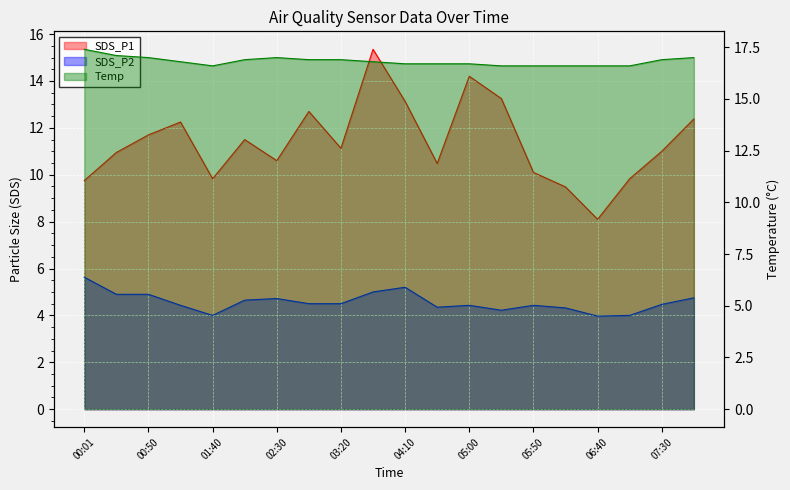

Reading left to right, transcribe all the data shown in this chart.

SDS_P1: 00:01=9.8	00:26=10.9	00:50=11.7	01:15=12.2	01:40=9.8	02:05=11.5	02:30=10.6	02:55=12.7	03:20=11.1	03:45=15.3	04:10=13.1	04:35=10.5	05:00=14.2	05:25=13.2	05:50=10.1	06:15=9.5	06:40=8.1	07:05=9.8	07:30=11.0	07:55=12.4
SDS_P2: 00:01=5.6	00:26=4.9	00:50=4.9	01:15=4.4	01:40=4.0	02:05=4.7	02:30=4.7	02:55=4.5	03:20=4.5	03:45=5.0	04:10=5.2	04:35=4.3	05:00=4.4	05:25=4.2	05:50=4.4	06:15=4.3	06:40=4.0	07:05=4.0	07:30=4.5	07:55=4.8
Temp: 00:01=17.4	00:26=17.1	00:50=17.0	01:15=16.8	01:40=16.6	02:05=16.9	02:30=17.0	02:55=16.9	03:20=16.9	03:45=16.8	04:10=16.7	04:35=16.7	05:00=16.7	05:25=16.6	05:50=16.6	06:15=16.6	06:40=16.6	07:05=16.6	07:30=16.9	07:55=17.0